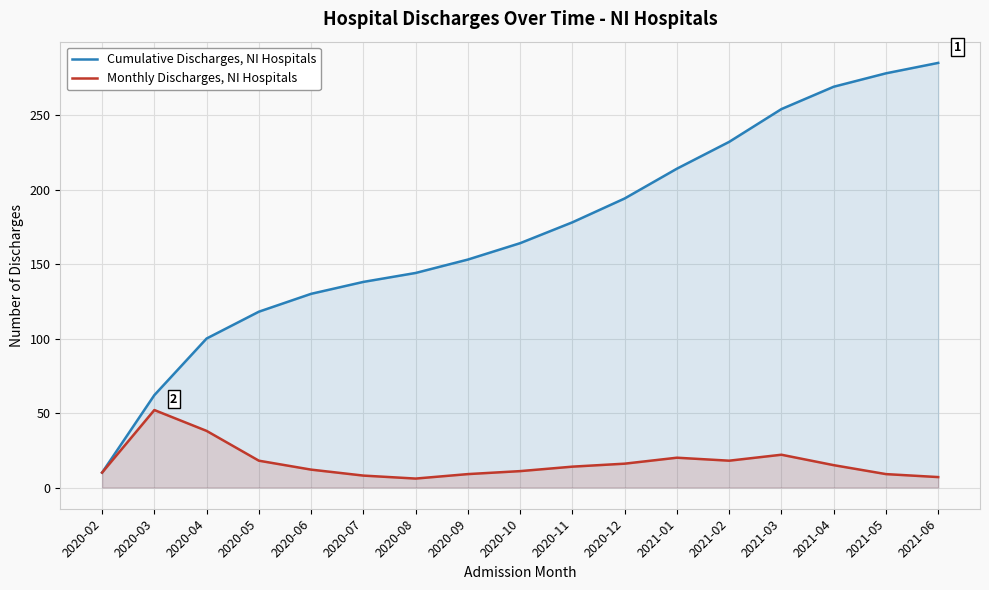

At how many categories does at least one series exceed 279?

1